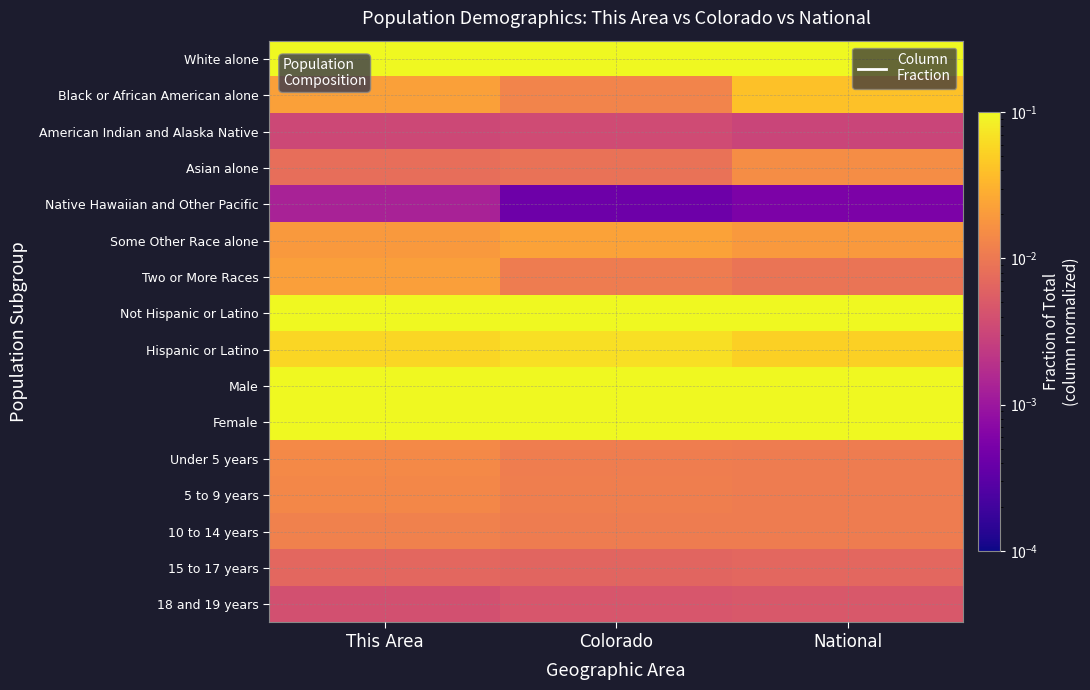

How many distinct data groups are displayed?

16